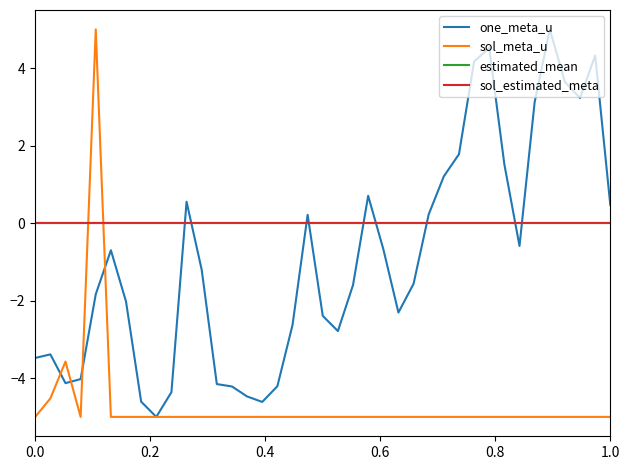

Does the chart have visible grid lines?

No